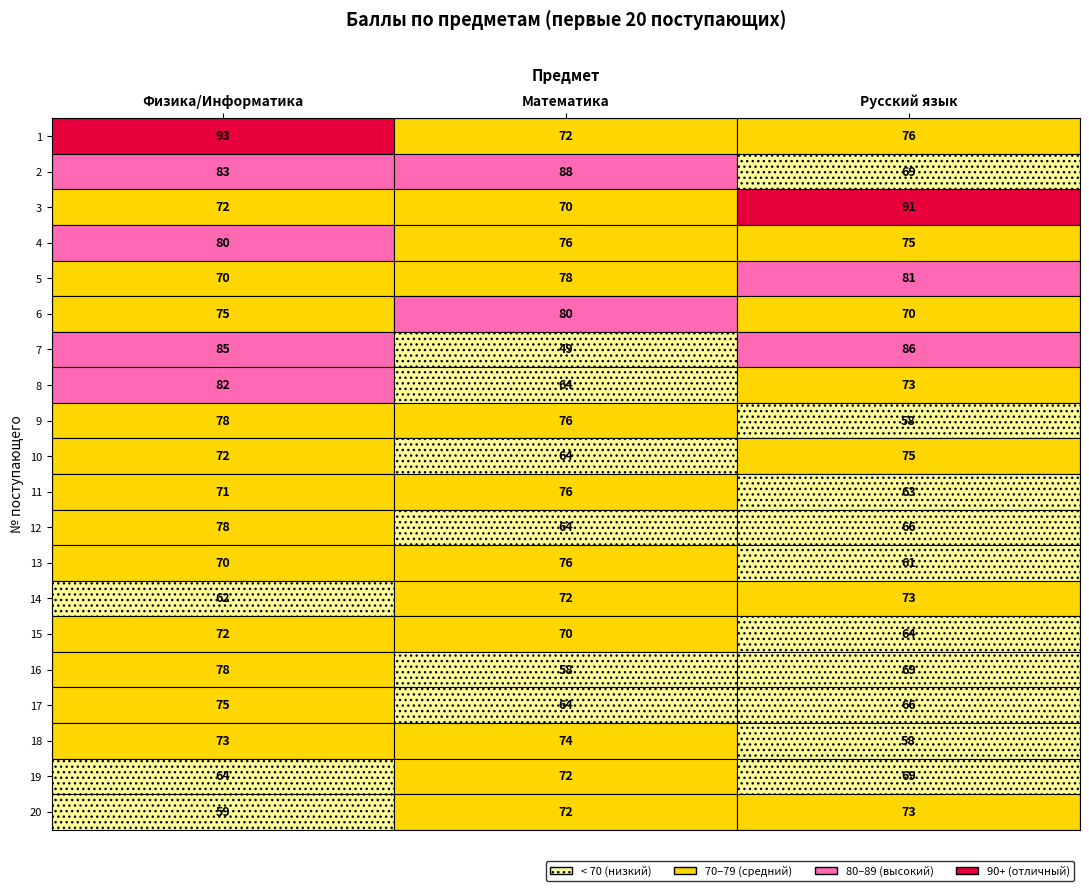

Rank the series by their maximum value, from lowest to highest.

2, 3, 1